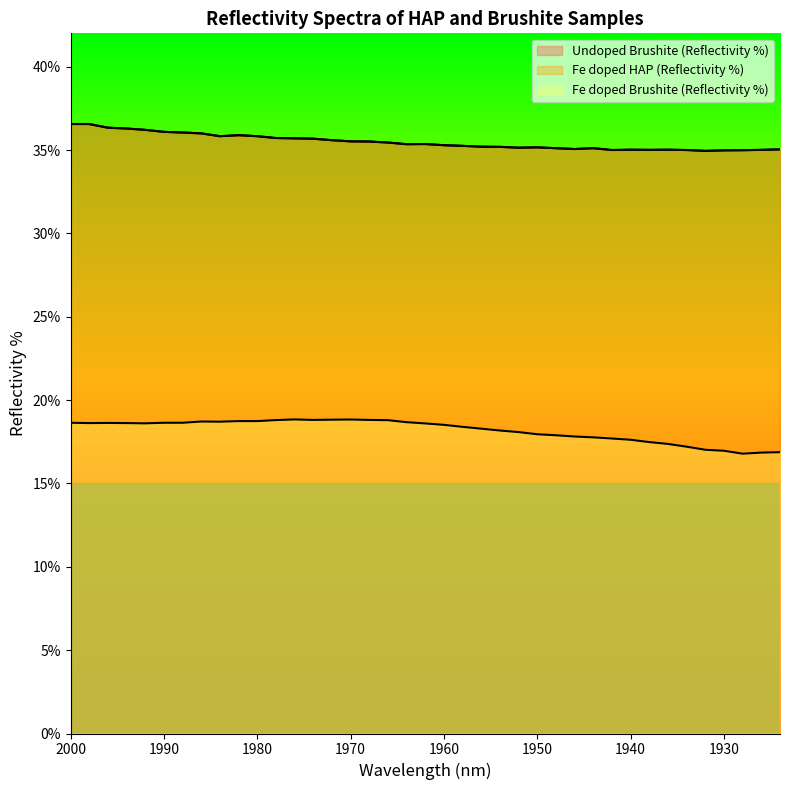

What is the value of the Undoped Brushite (Reflectivity %) point at the 19th from the left?

35.4